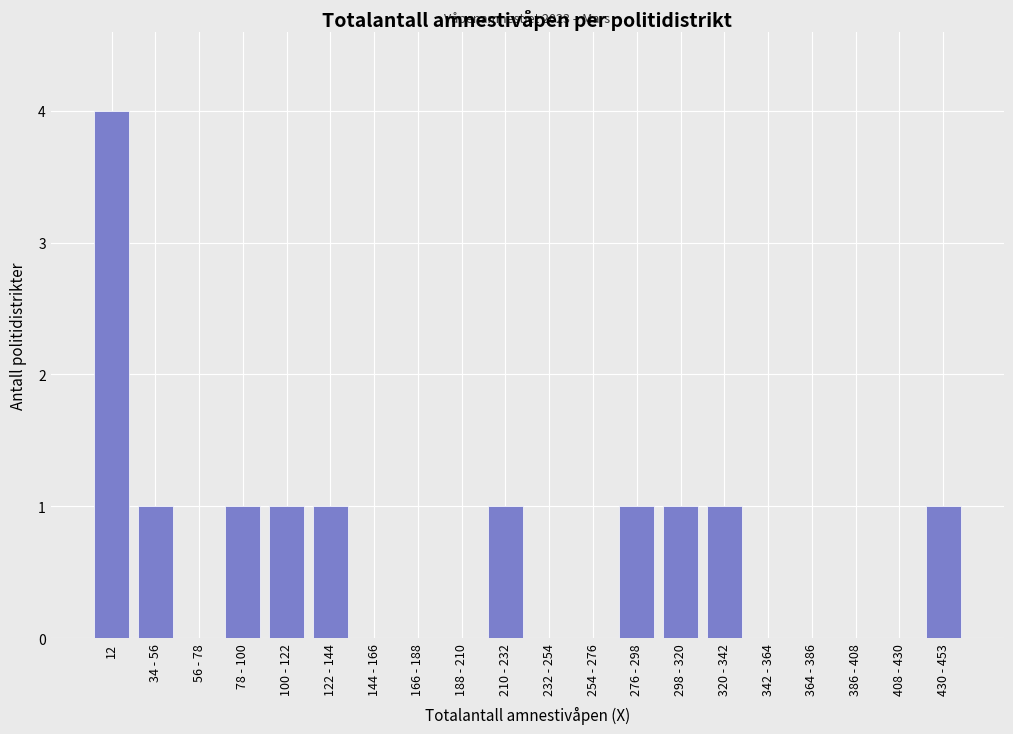

Reading left to right, list all the values displayed in this chart.

12=4	34 - 56=1	56 - 78=0	78 - 100=1	100 - 122=1	122 - 144=1	144 - 166=0	166 - 188=0	188 - 210=0	210 - 232=1	232 - 254=0	254 - 276=0	276 - 298=1	298 - 320=1	320 - 342=1	342 - 364=0	364 - 386=0	386 - 408=0	408 - 430=0	430 - 453=1